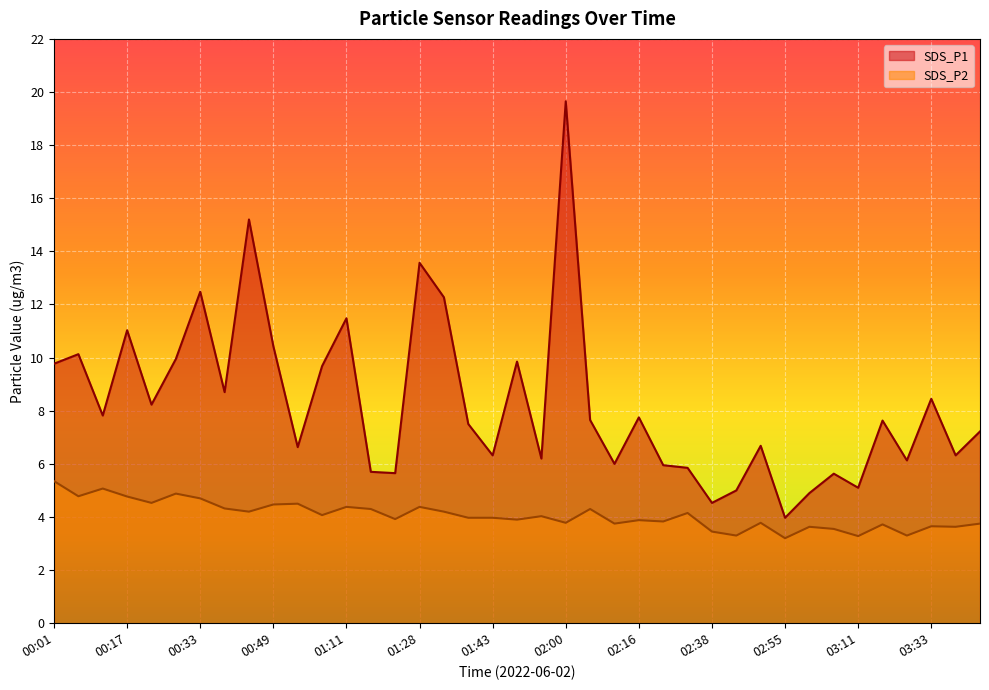

What is the difference between the second highest and second lowest values in the SDS_P1 series?

10.7